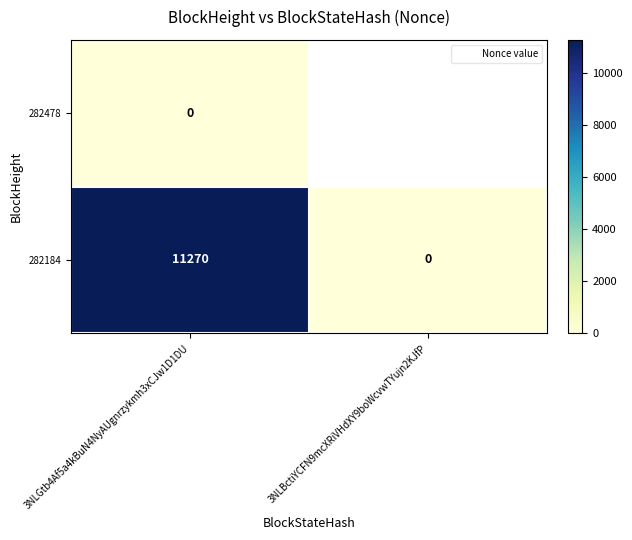

What is the difference between the 282184 values at 3NLBctiYCFN9mcXRiVHdXY9boWcvwTYujn2KJfP and 3NLGtb4Af5a4kBuN4NyAUgnrzykmh3xCJw1D1DU?

11270.0